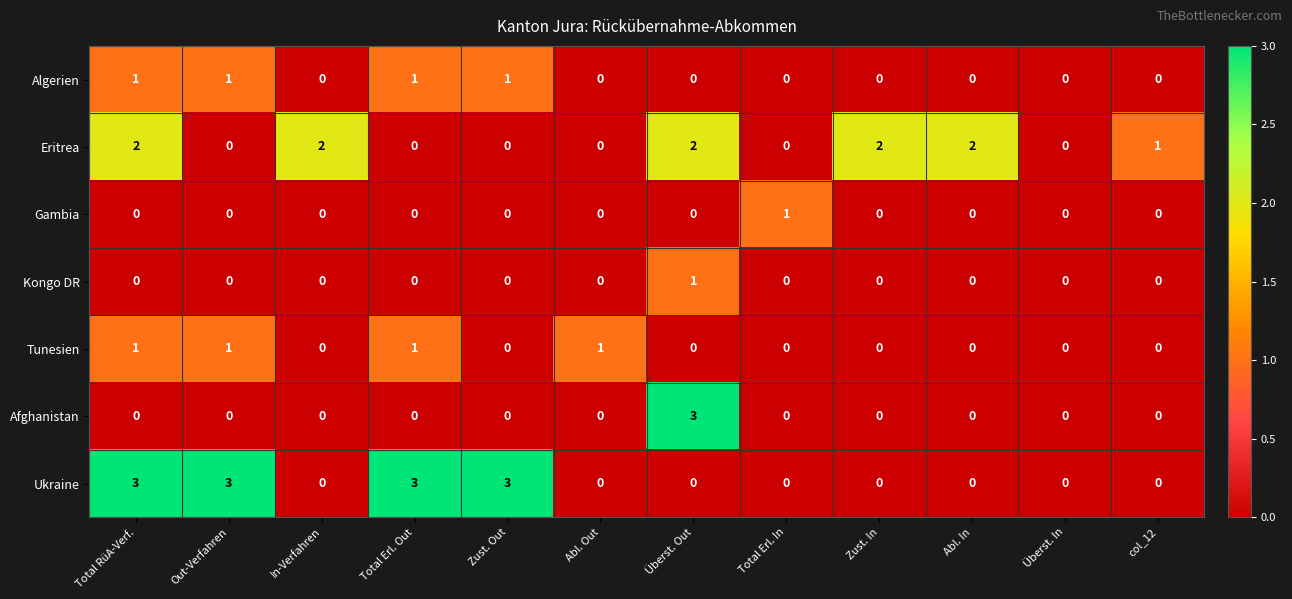

How many Tunesien values are between 0 and 1?

12